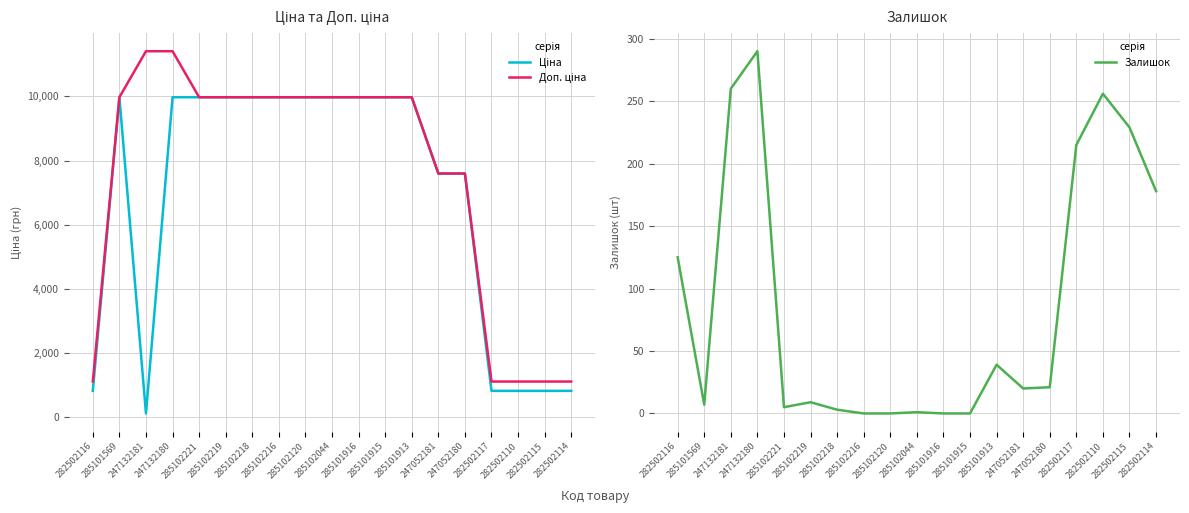

How many data points in Залишок are above 20?

9